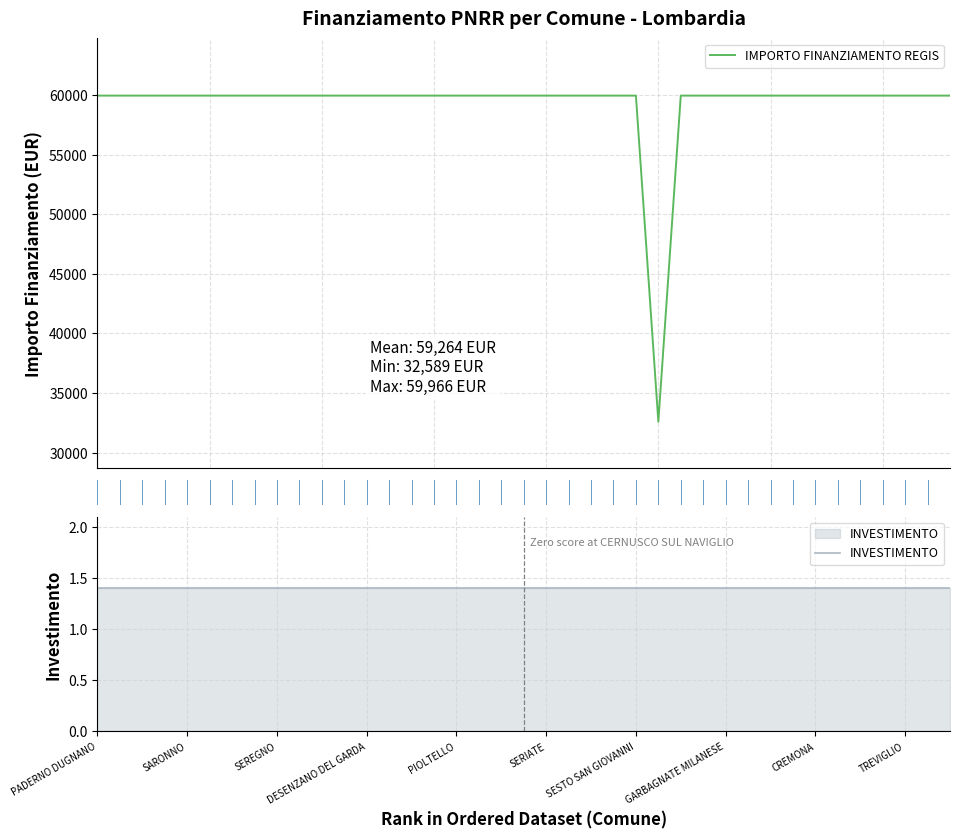

What is the minimum value for IMPORTO FINANZIAMENTO REGIS?

32589